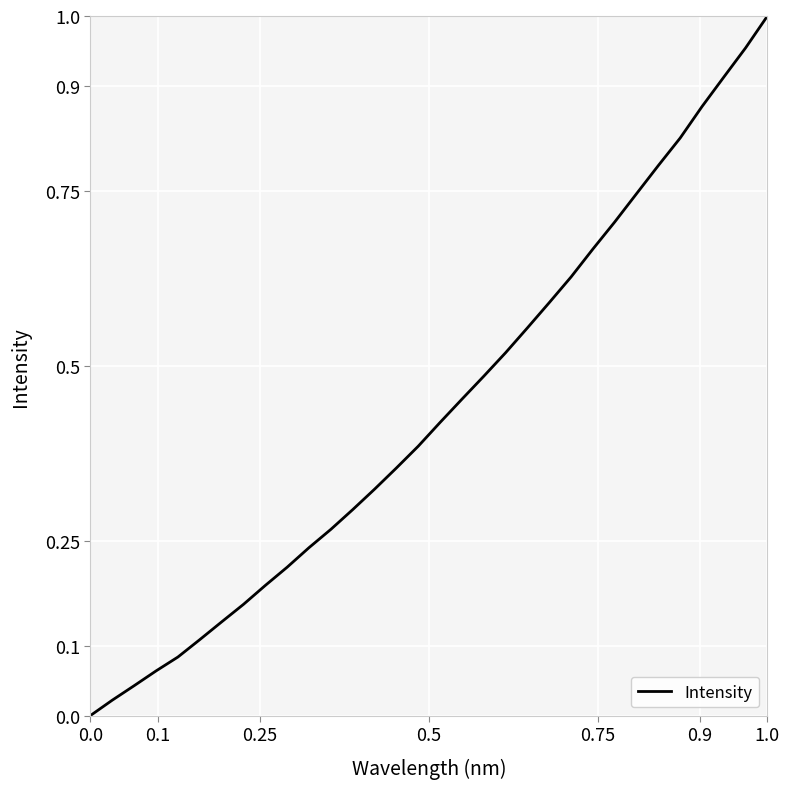

True or false: the data shows 0.5 at 0.0.

False